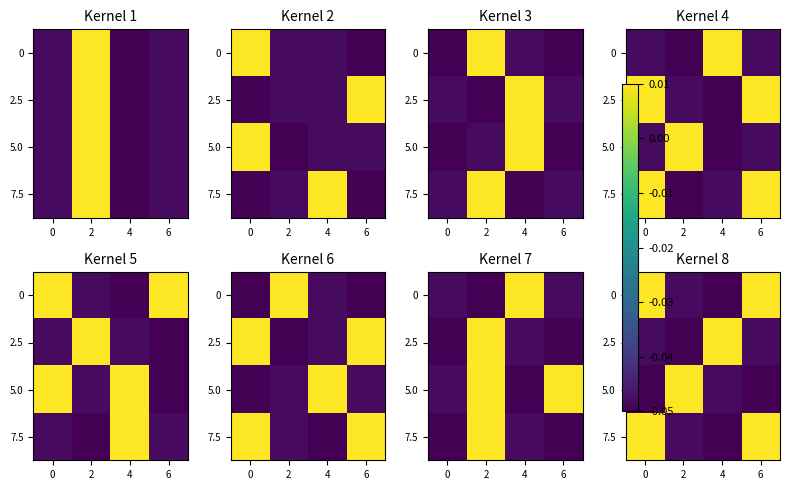

How many data points in 2.5 are above 0?

1